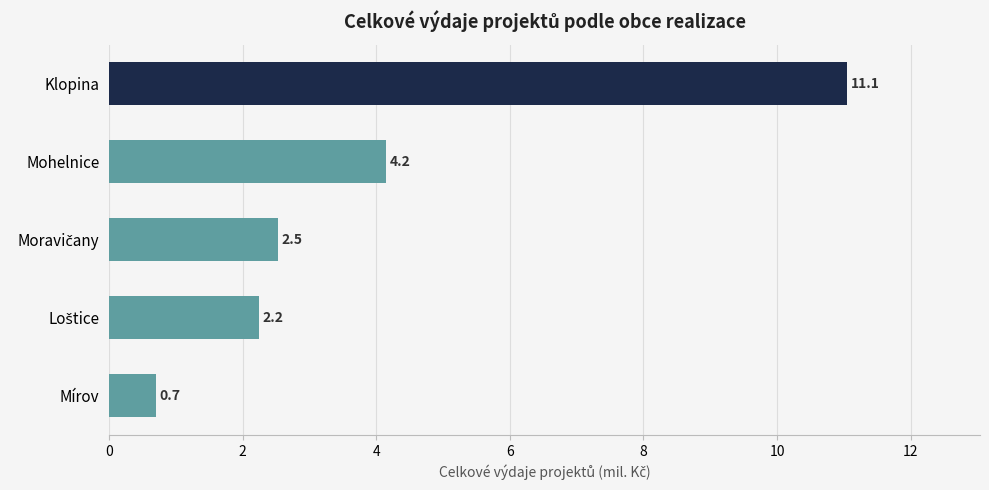

What is the sum of the values at Mohelnice and Mírov?

4.9